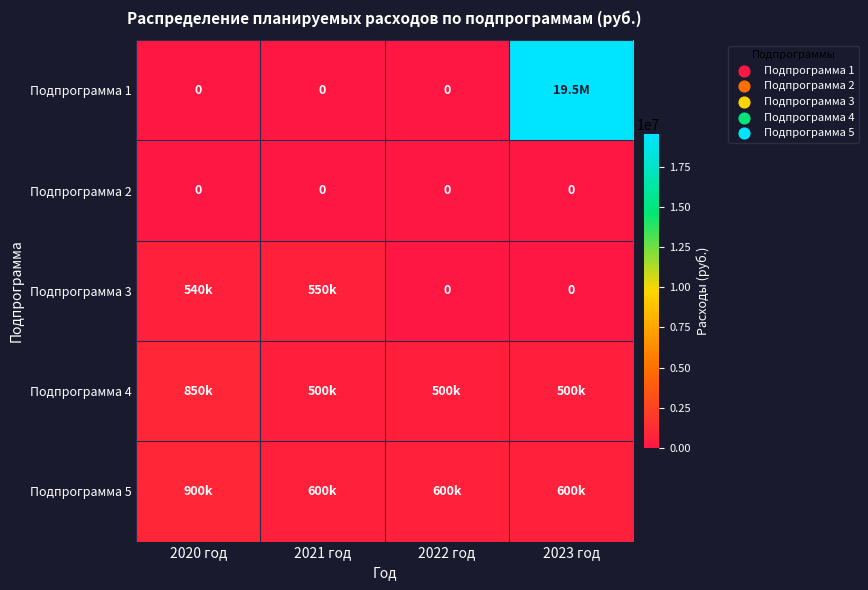

Which has a higher value, 2020 год or 2022 год?

2020 год